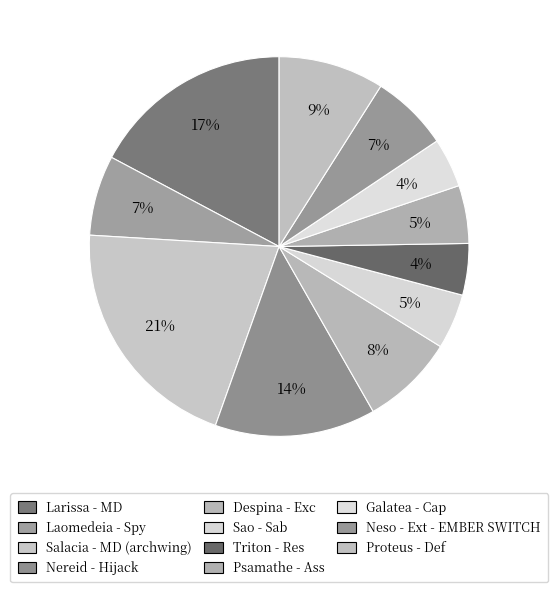

What is the largest slice in the pie chart?

Salacia - MD (archwing)